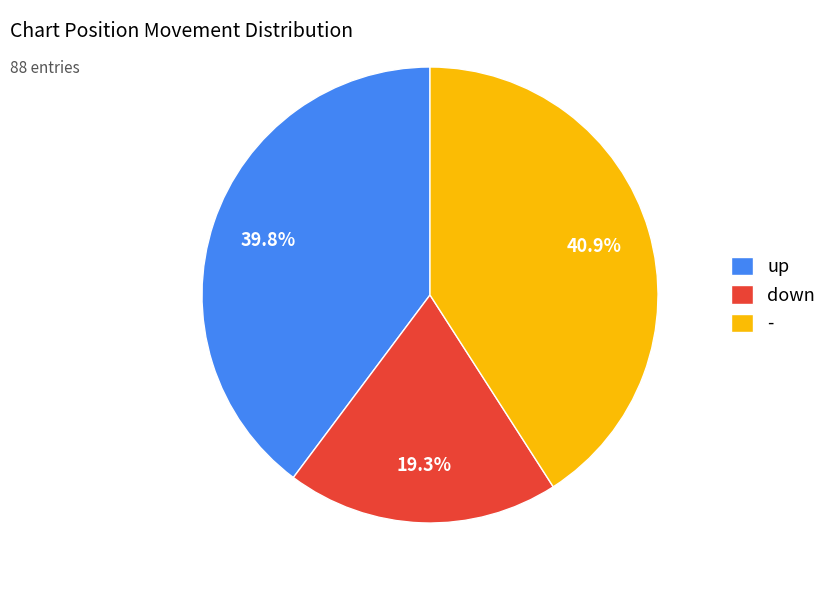

To the nearest percent, what is the difference between the largest and smallest slice percentages?

22%